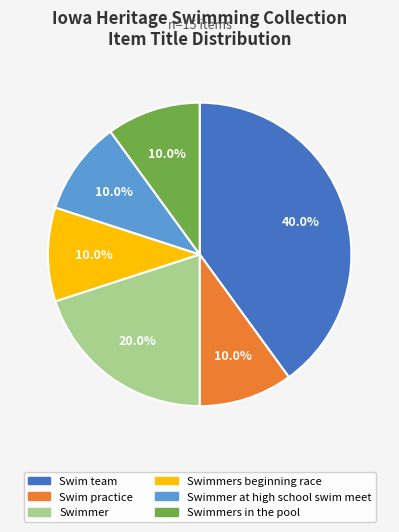

Does any single category account for the majority?

No